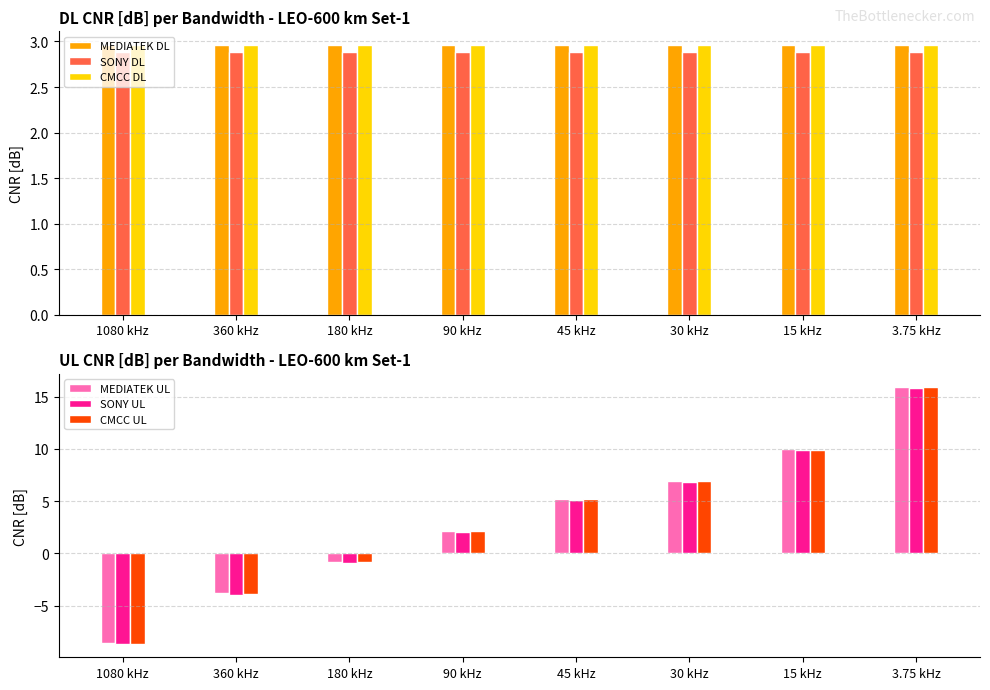

Reading right to left, what are all the values shown in this chart?

MEDIATEK DL: 3.0	3.0	3.0	3.0	3.0	3.0	3.0	3.0
SONY DL: 2.9	2.9	2.9	2.9	2.9	2.9	2.9	2.9
CMCC DL: 3.0	3.0	3.0	3.0	3.0	3.0	3.0	3.0
MEDIATEK UL: 15.9	9.9	7.0	5.2	2.2	-0.8	-3.8	-8.6
SONY UL: 15.9	9.8	6.8	5.1	2.1	-0.9	-4.0	-8.7
CMCC UL: 15.9	9.9	6.9	5.2	2.1	-0.9	-3.9	-8.6